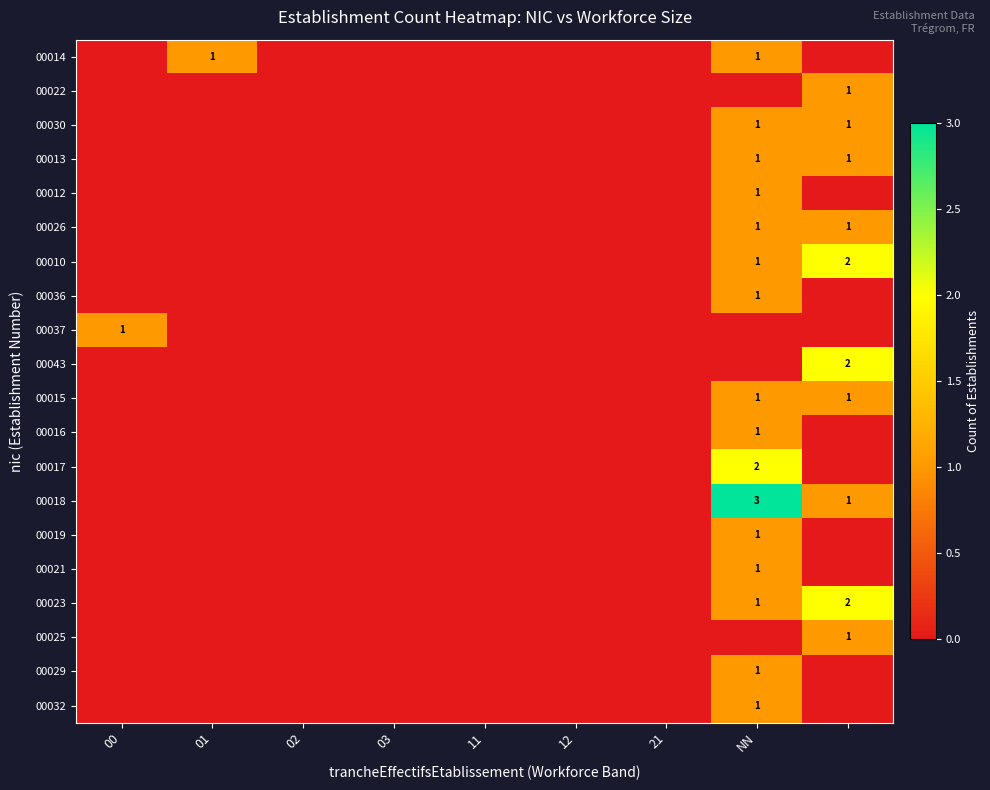

What is the total value across all series at 01?

1